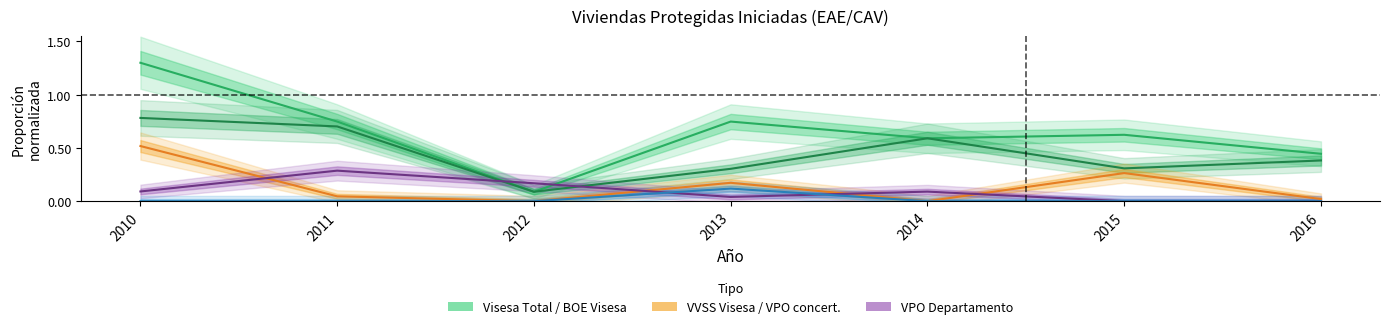

What is the difference between the highest and lowest values at 2014?

0.6